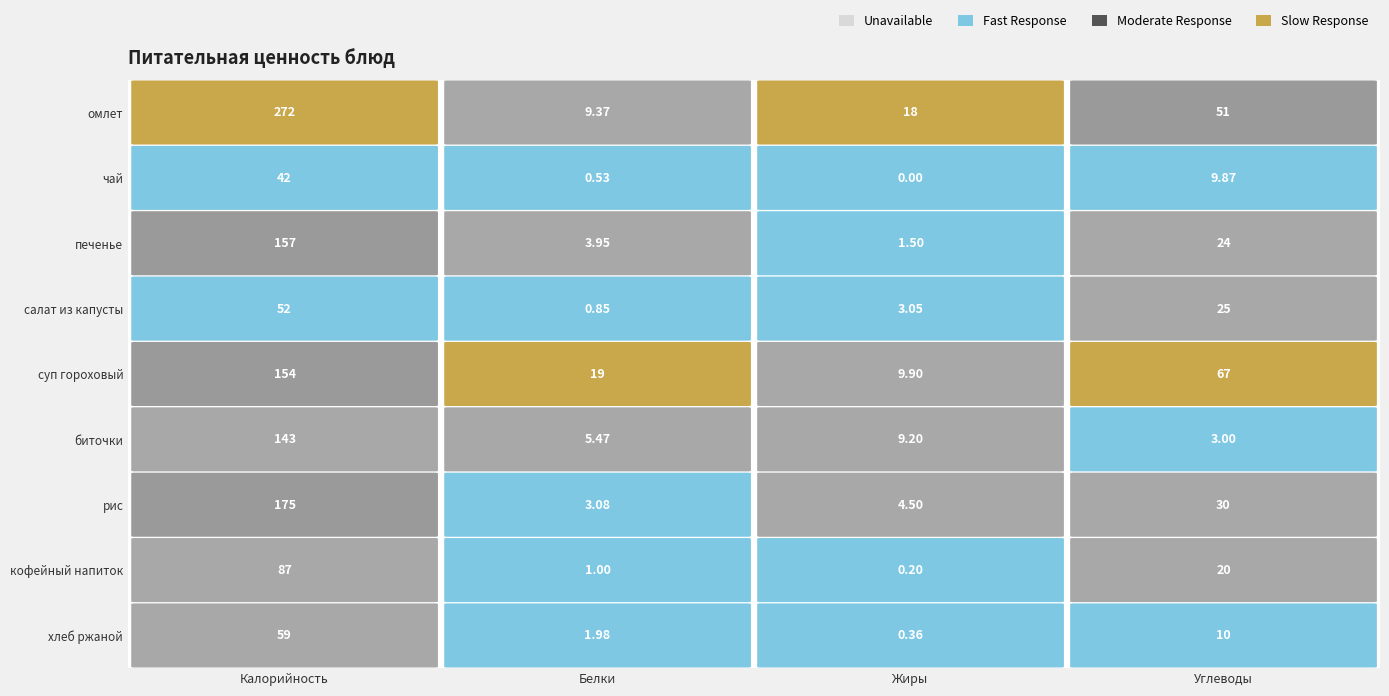

At which label does кофейный напиток first exceed 20?

Калорийность